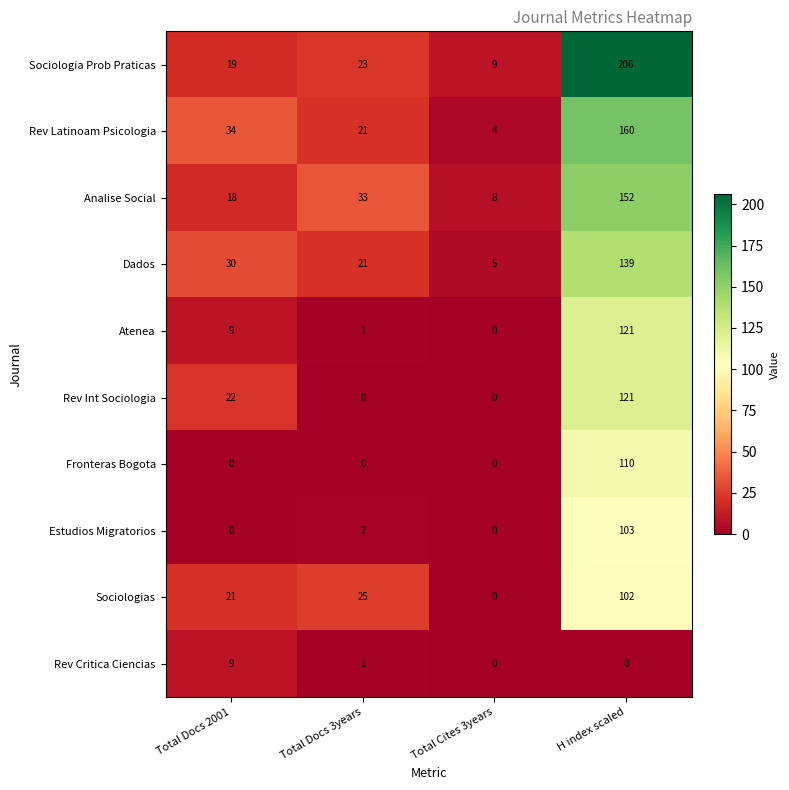

Is it true that Fronteras Bogota equals 110 at H index scaled?

True